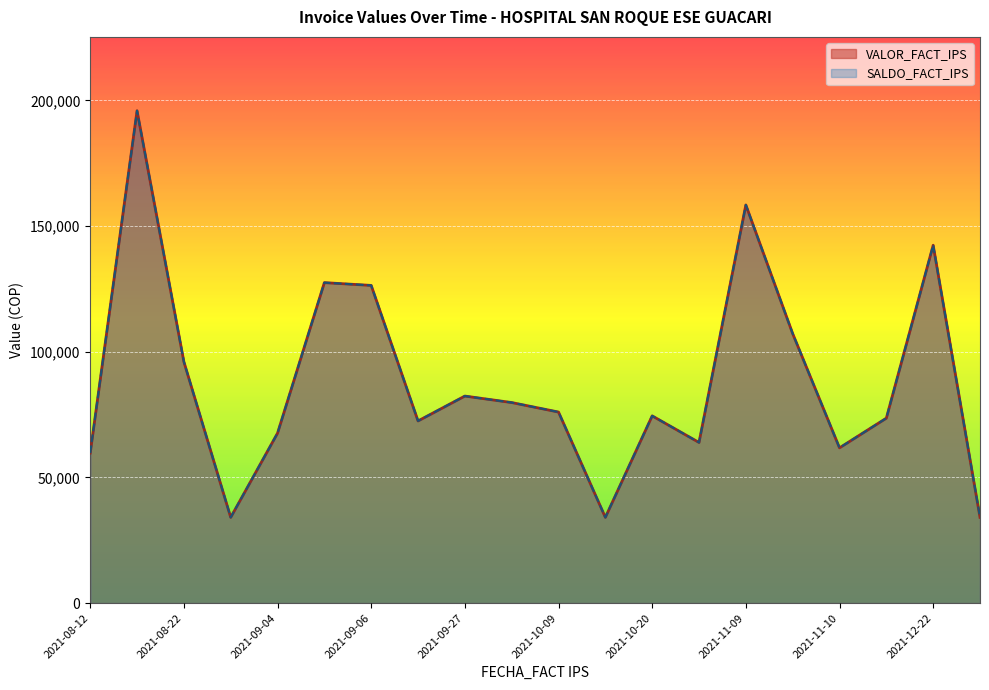

What is the average value of the SALDO_FACT_IPS series?

88393